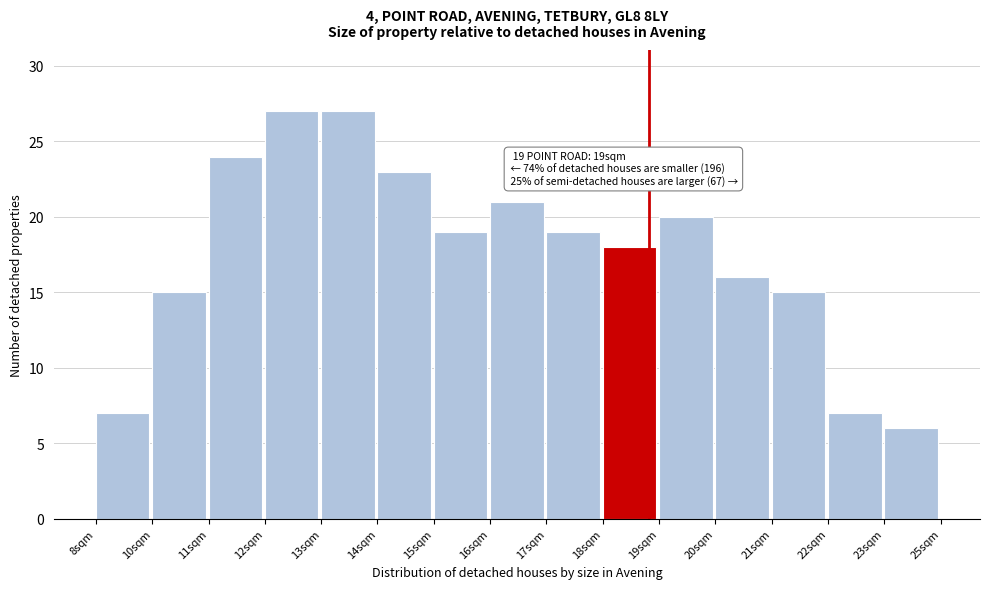

Reading left to right, transcribe all the data shown in this chart.

7	15	24	27	27	23	19	21	19	18	20	16	15	7	6